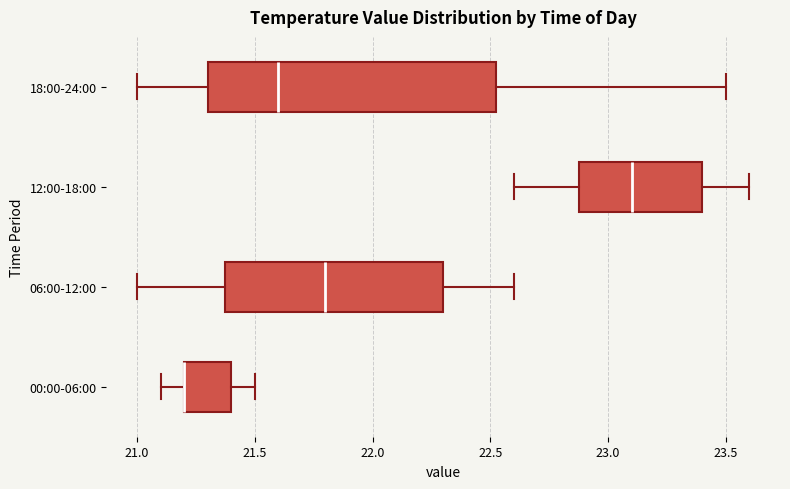

Reading bottom to top, read every box against the x-axis: the position of its median line, the range the box covers, and the ends of its whiskers. The values are not printed on the chart, so give them approximately, as read against the axis.

00:00-06:00: median 21.20 (drawn on the box's left edge), box 21.20 to 21.40, whiskers 21.10 to 21.50
06:00-12:00: median 21.80, box 21.40 to 22.30, whiskers 21.00 to 22.60
12:00-18:00: median 23.10, box 22.90 to 23.40, whiskers 22.60 to 23.60
18:00-24:00: median 21.60, box 21.30 to 22.55, whiskers 21.00 to 23.50